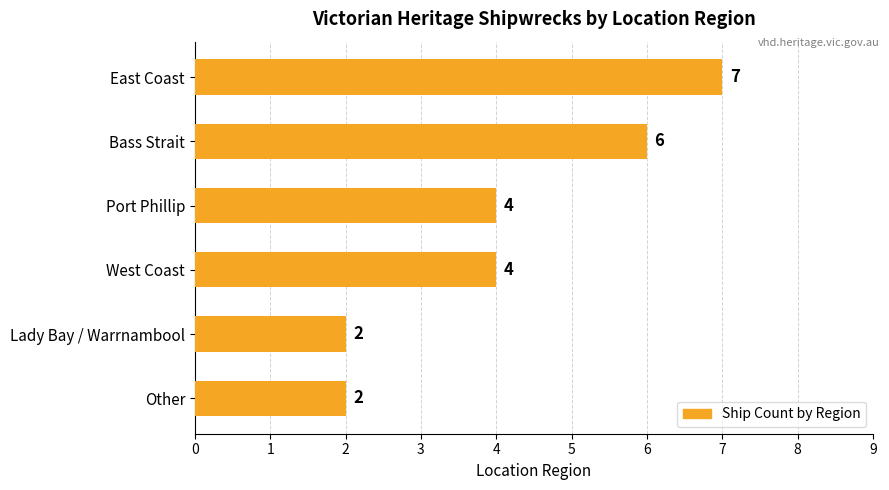

Does the chart contain any negative values?

No